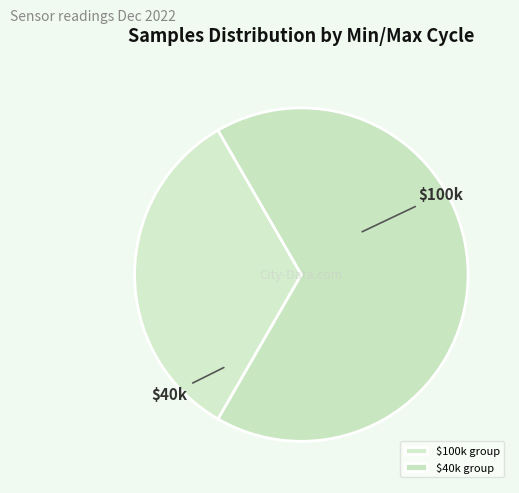

Rank the categories by value from lowest to highest.

$100k group, $40k group